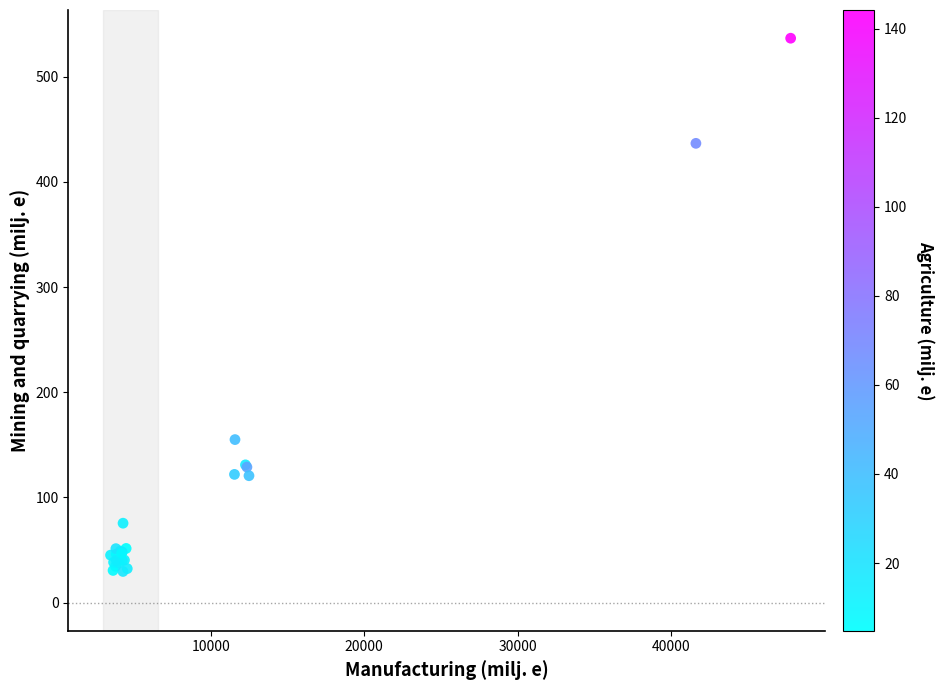

What Y value in the scatter plot is closest to 283?

155.0